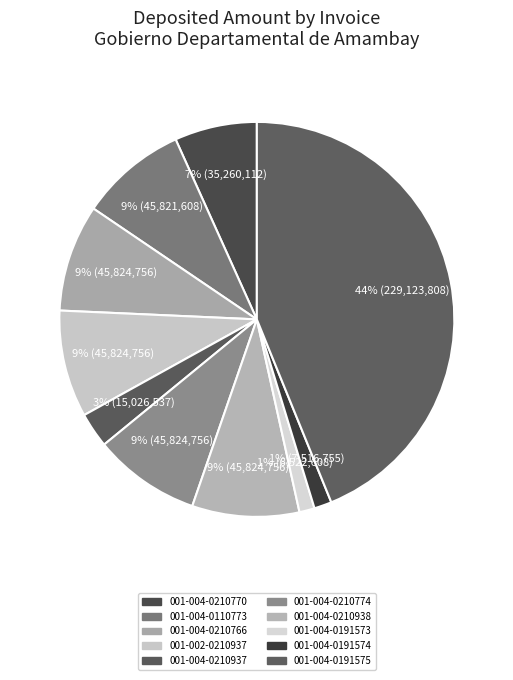

The 001-004-0210938 slice represents 23% of the pie. True or false?

False